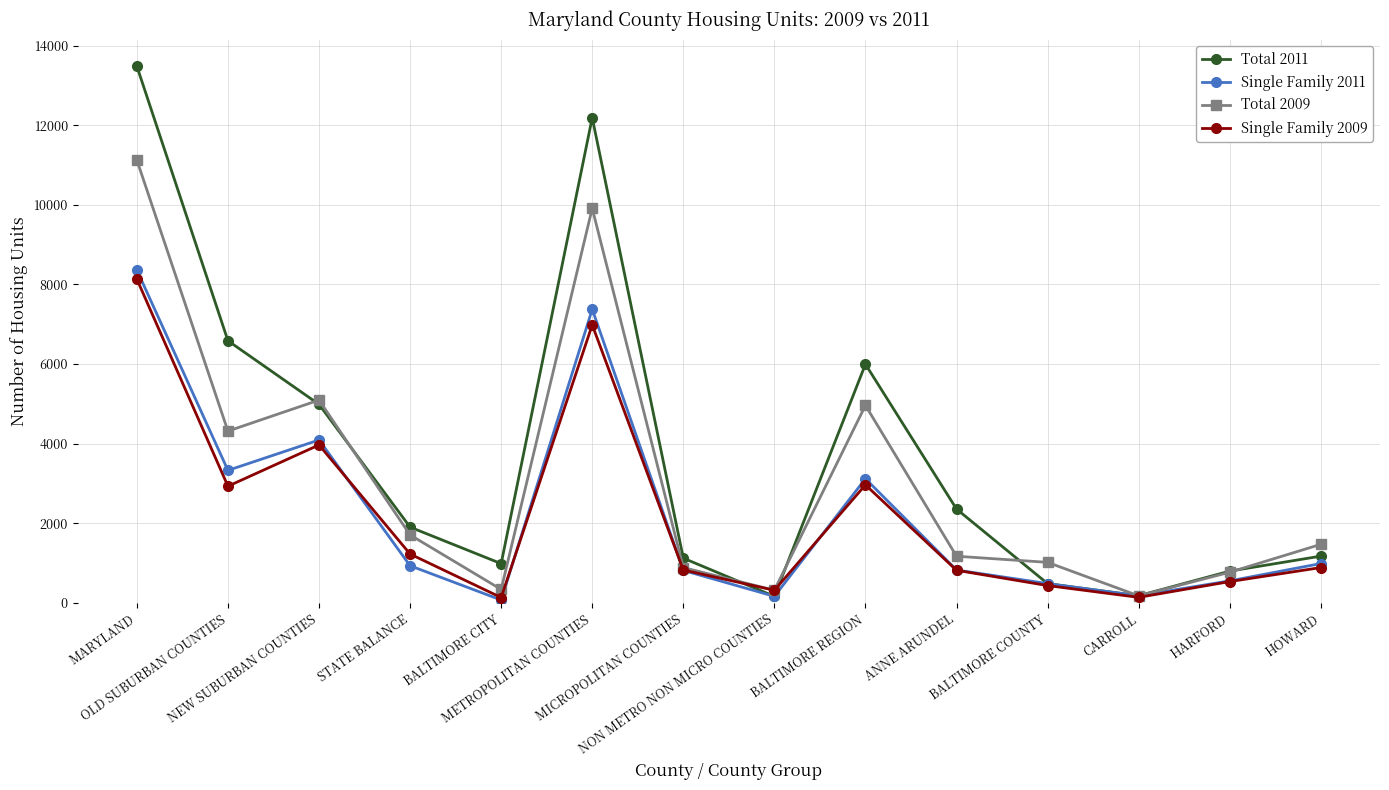

How many values in the Total 2011 series are below 1906?

7